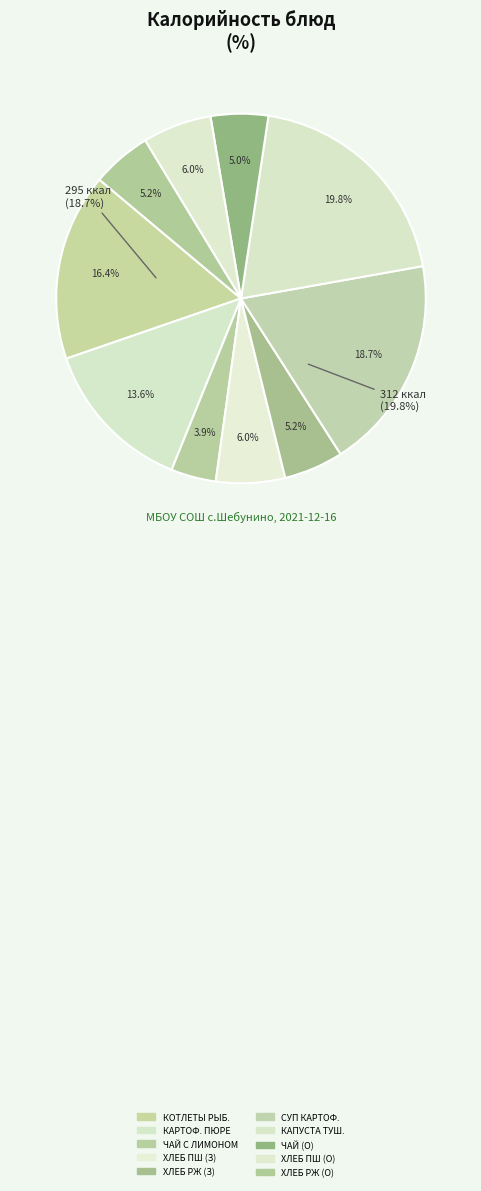

Combined, what portion of the pie is ЧАЙ С САХАРОМ (Обед) and КАПУСТА ТУШЕНАЯ С МЯСОМ?

24.8%